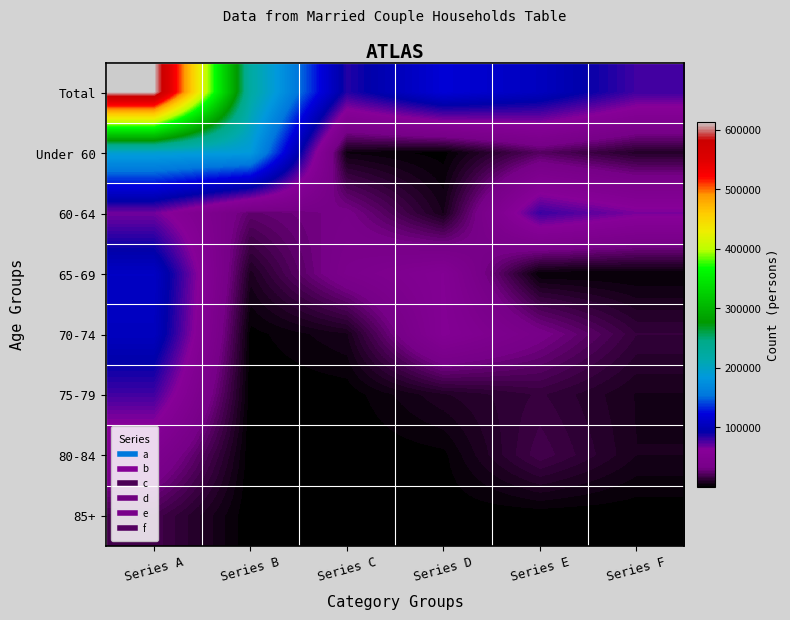

At which category is the sum across all series the highest?

Series A